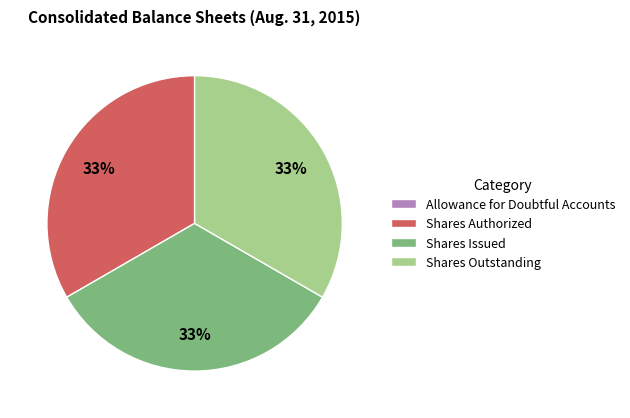

True or false: Shares Authorized accounts for 33% of the total.

True